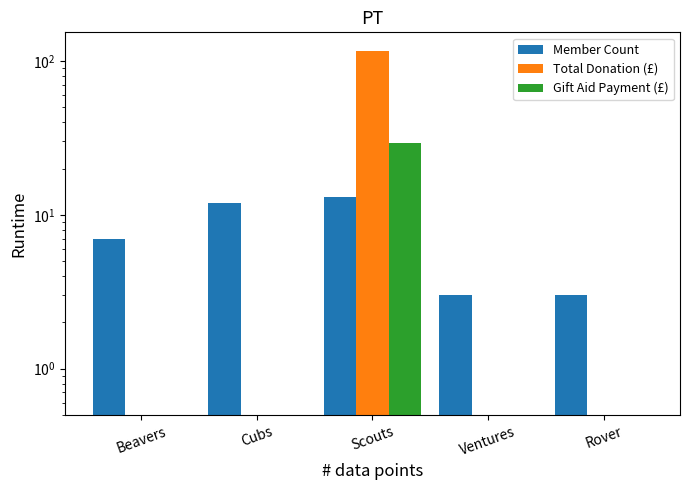

Count the number of categories in the chart.

5